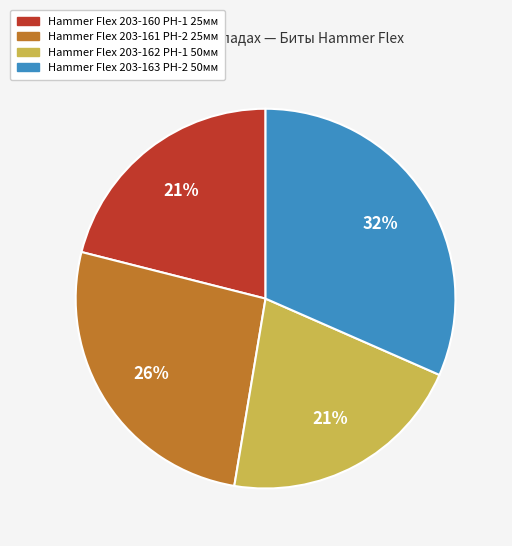

Is there any slice that represents more than half of the pie?

No